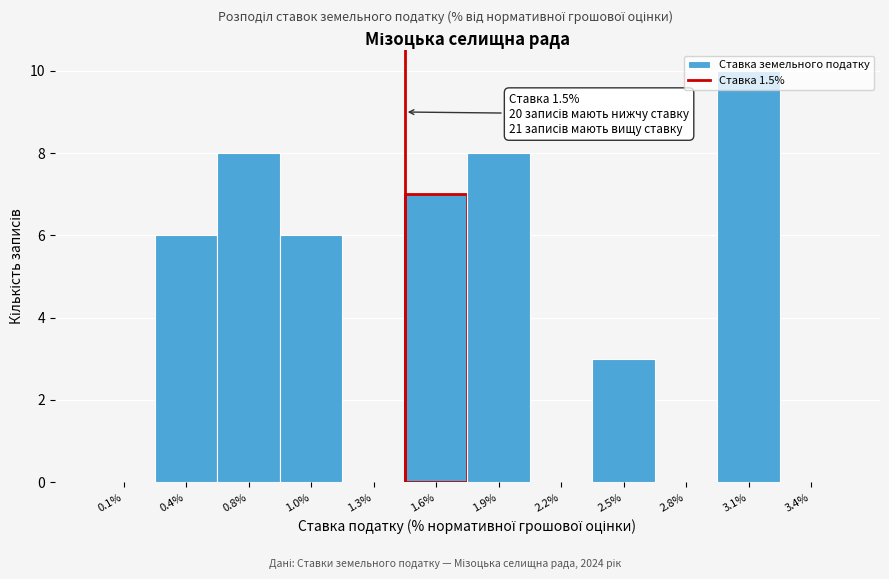

Which label corresponds to the largest value in the chart?

3.1%